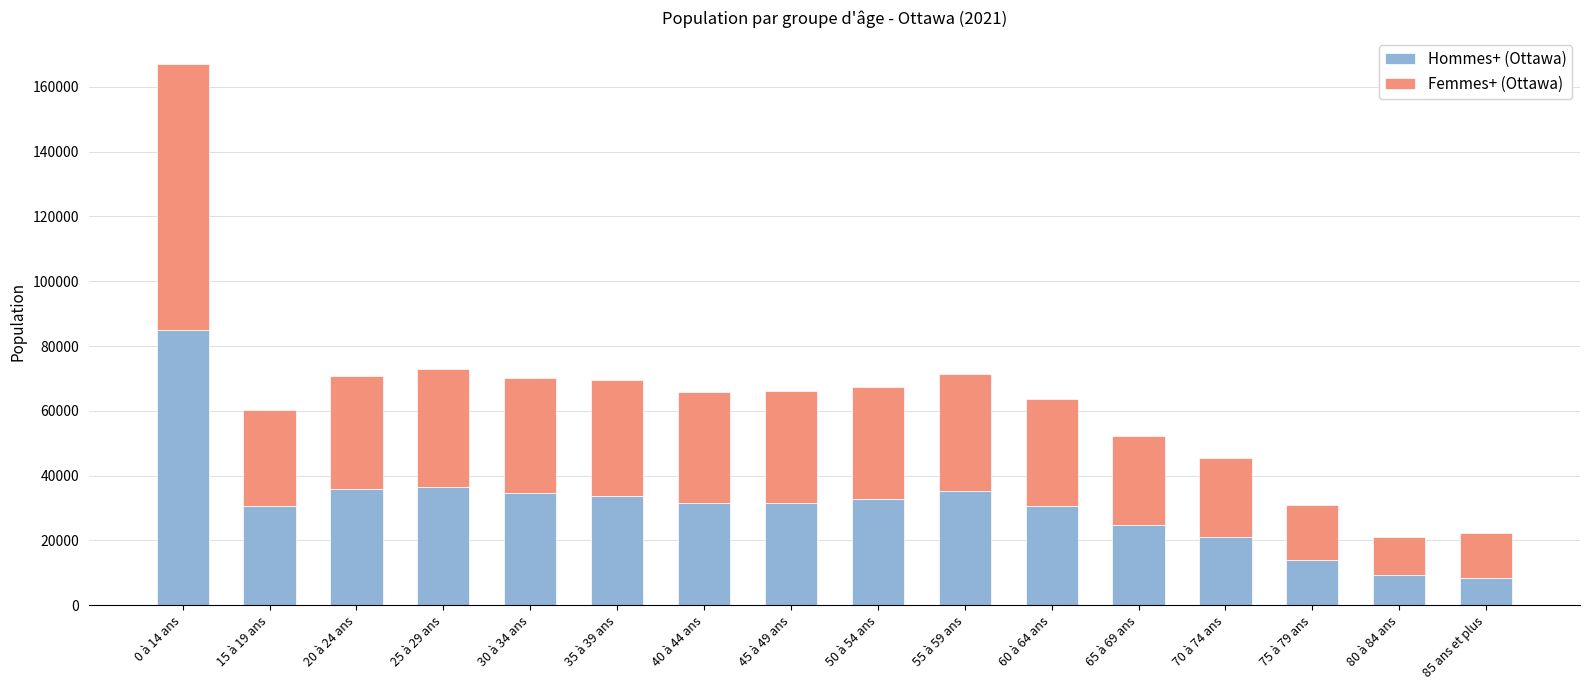

What is the total value across all series at 20 à 24 ans?

70785